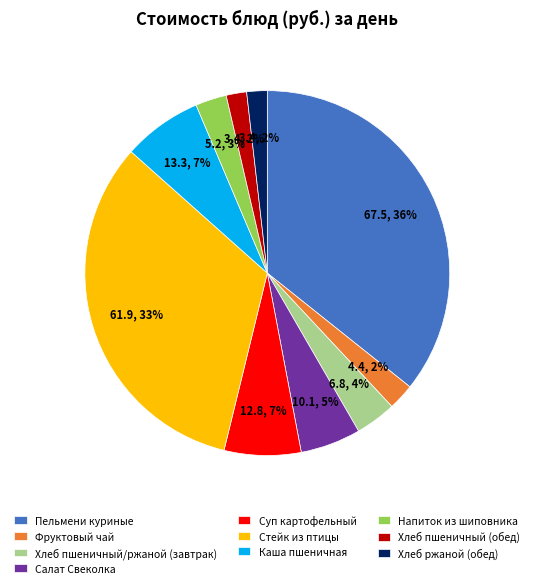

Is it true that Суп картофельный is 1% of the pie?

False